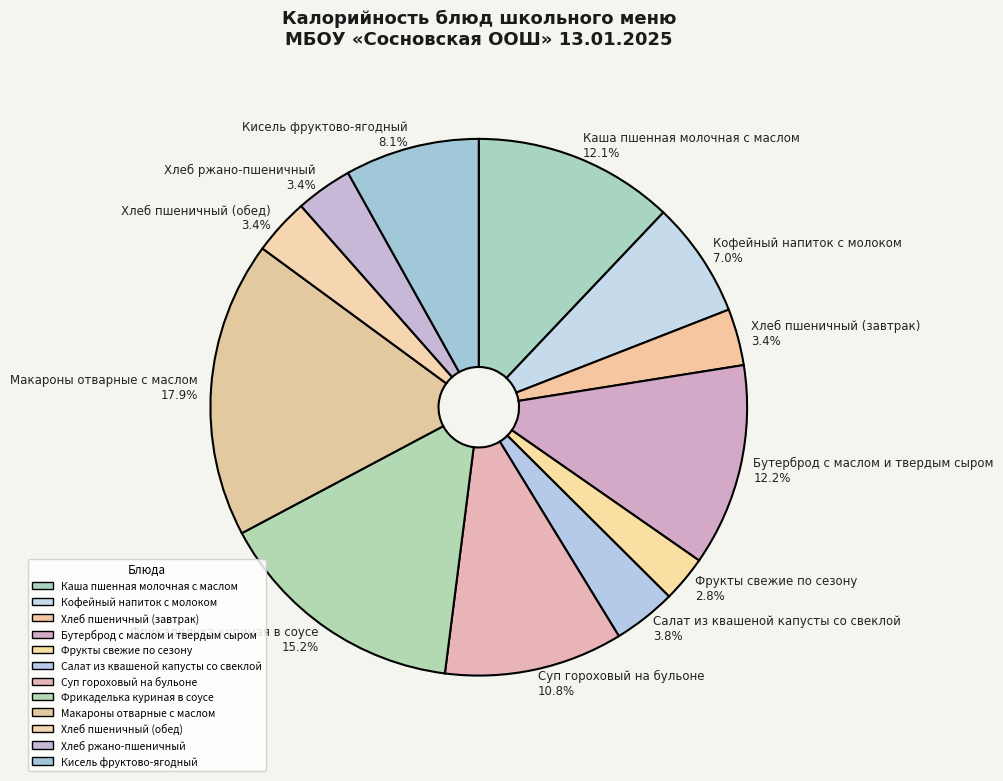

To the nearest percent, what is the average slice percentage?

8%